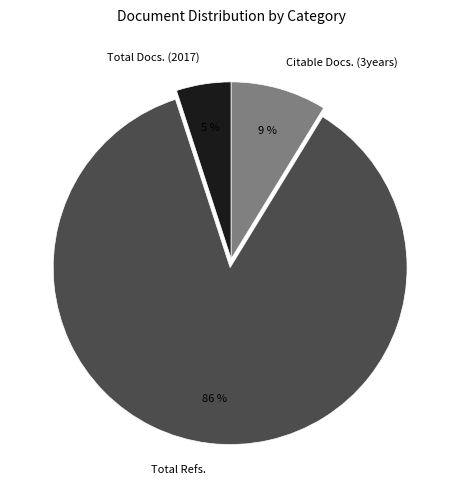

What percentage is the Total Refs. slice, to the nearest percent?

86%